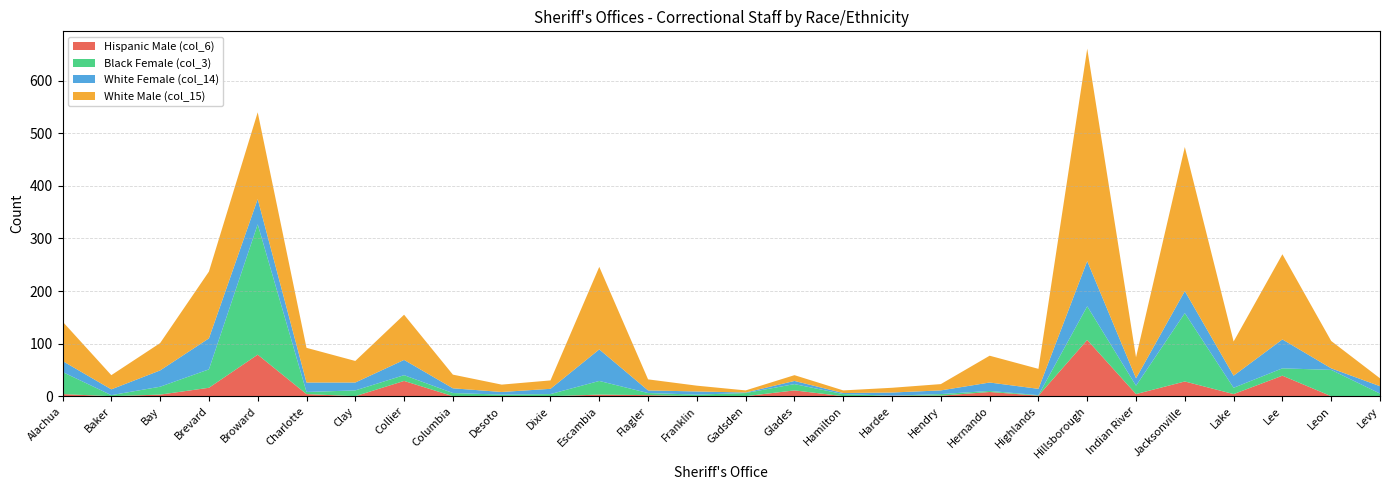

Reading right to left, list all the values displayed in this chart.

White Male (col_15): 15	52	162	65	274	40	404	38	51	12	9	5	11	4	11	21	157	16	14	26	86	41	66	165	127	52	27	75
White Female (col_14): 14	3	55	23	42	14	86	12	16	7	6	2	6	1	6	5	60	10	5	9	29	15	18	48	59	31	11	21
Black Female (col_3): 5	50	14	12	130	16	64	1	2	3	0	4	12	6	3	4	26	4	3	6	11	11	4	248	35	15	2	42
Hispanic Male (col_6): 0	0	39	4	28	4	107	1	8	1	1	0	11	0	0	2	3	0	0	0	29	0	4	79	16	3	0	4